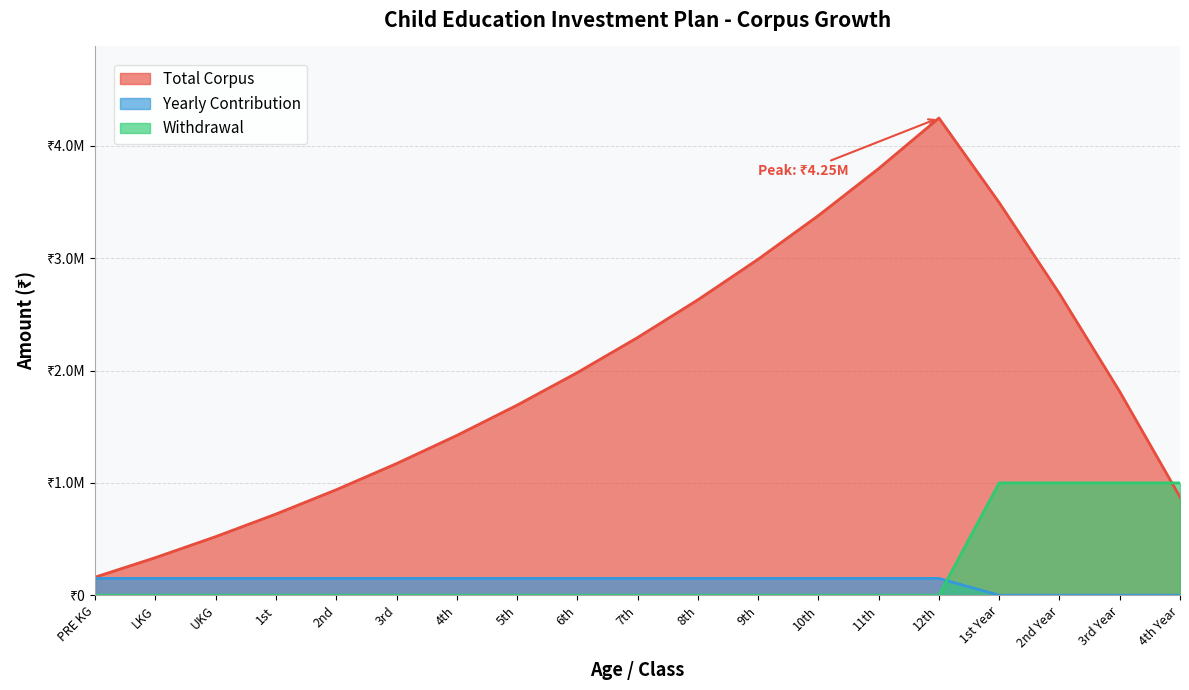

Is it true that Total Corpus equals 6570755.5 at 11th?

False